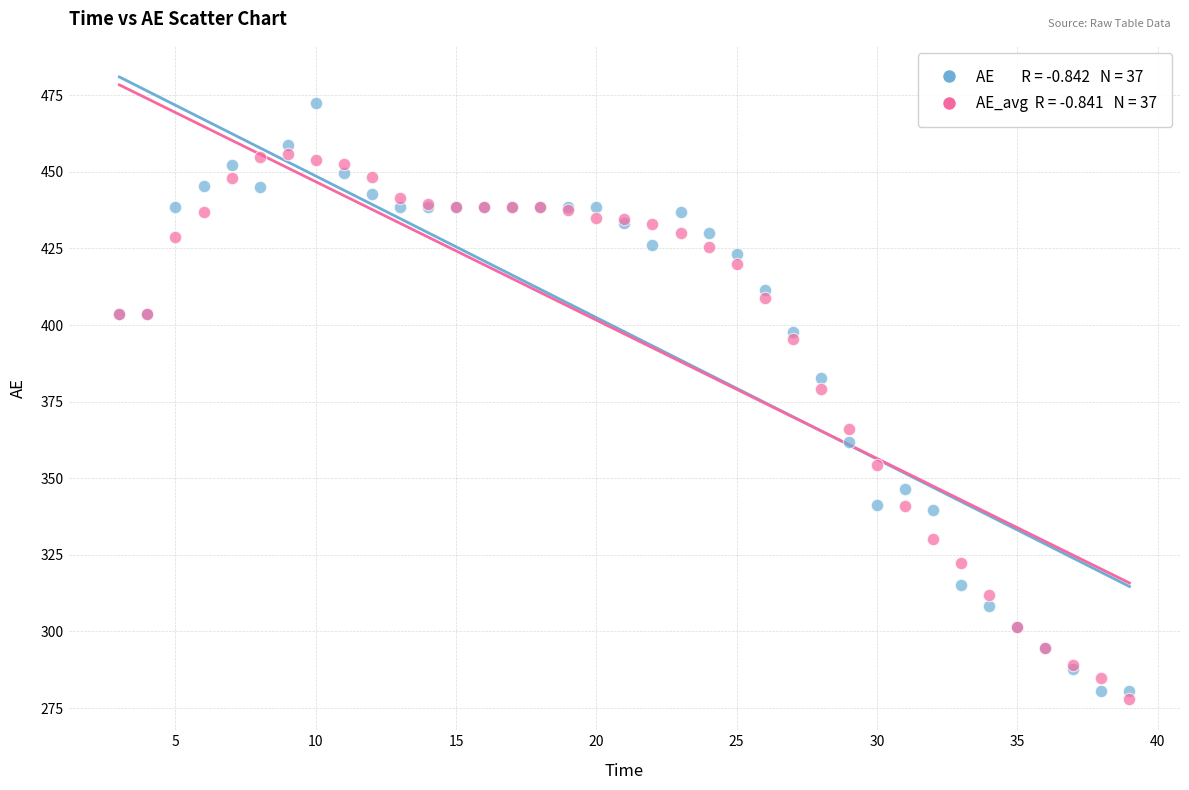

Across all series, what Y value is closest to 375?

379.0